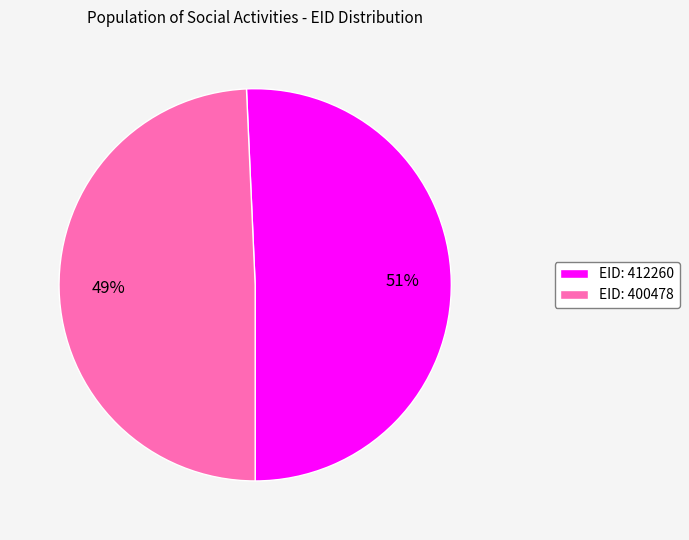

To the nearest percent, what is the average slice percentage?

50%